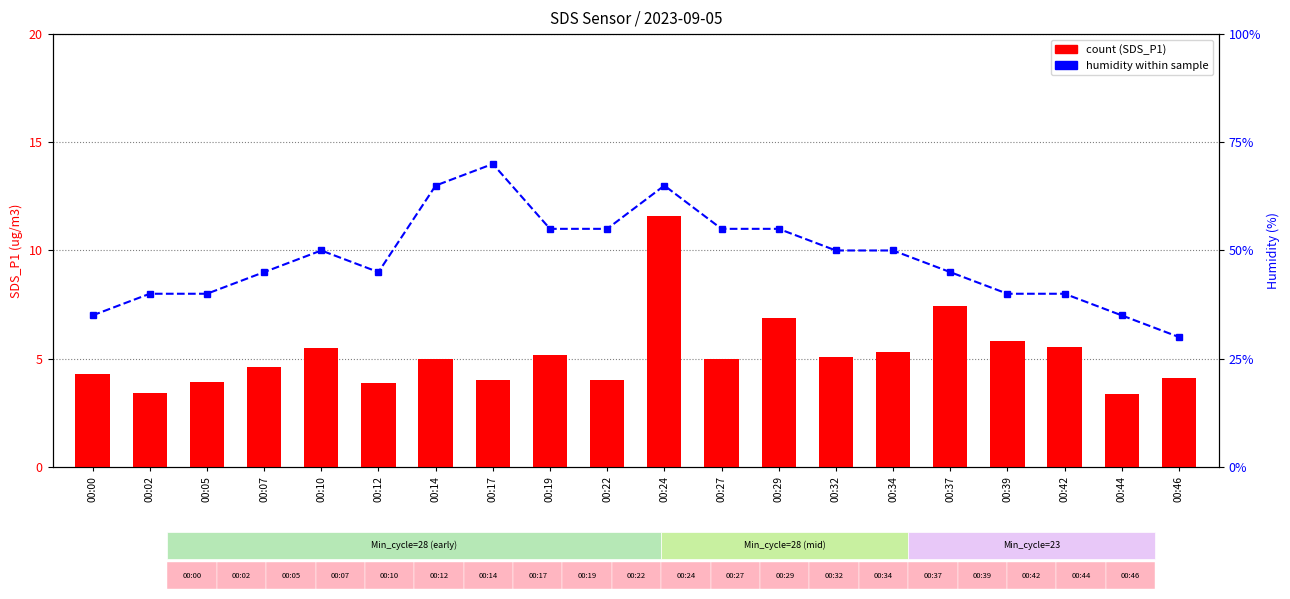

The value of count (SDS_P1) at 00:32 is 2.7. True or false?

False